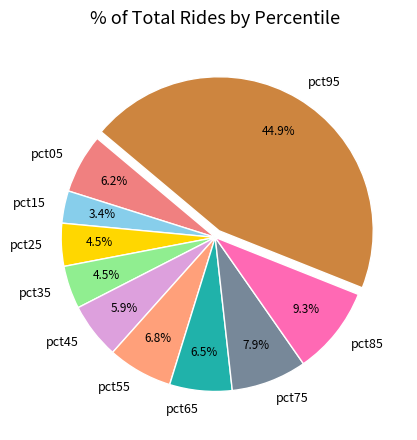

How many slices are in this pie chart?

10